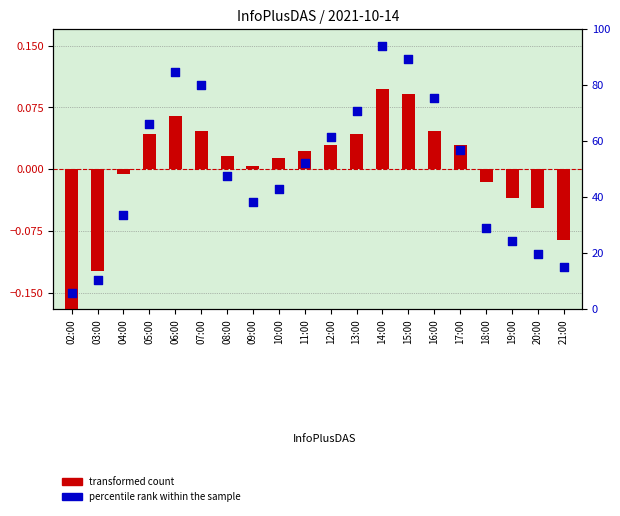

At how many categories does at least one series exceed 0?

13